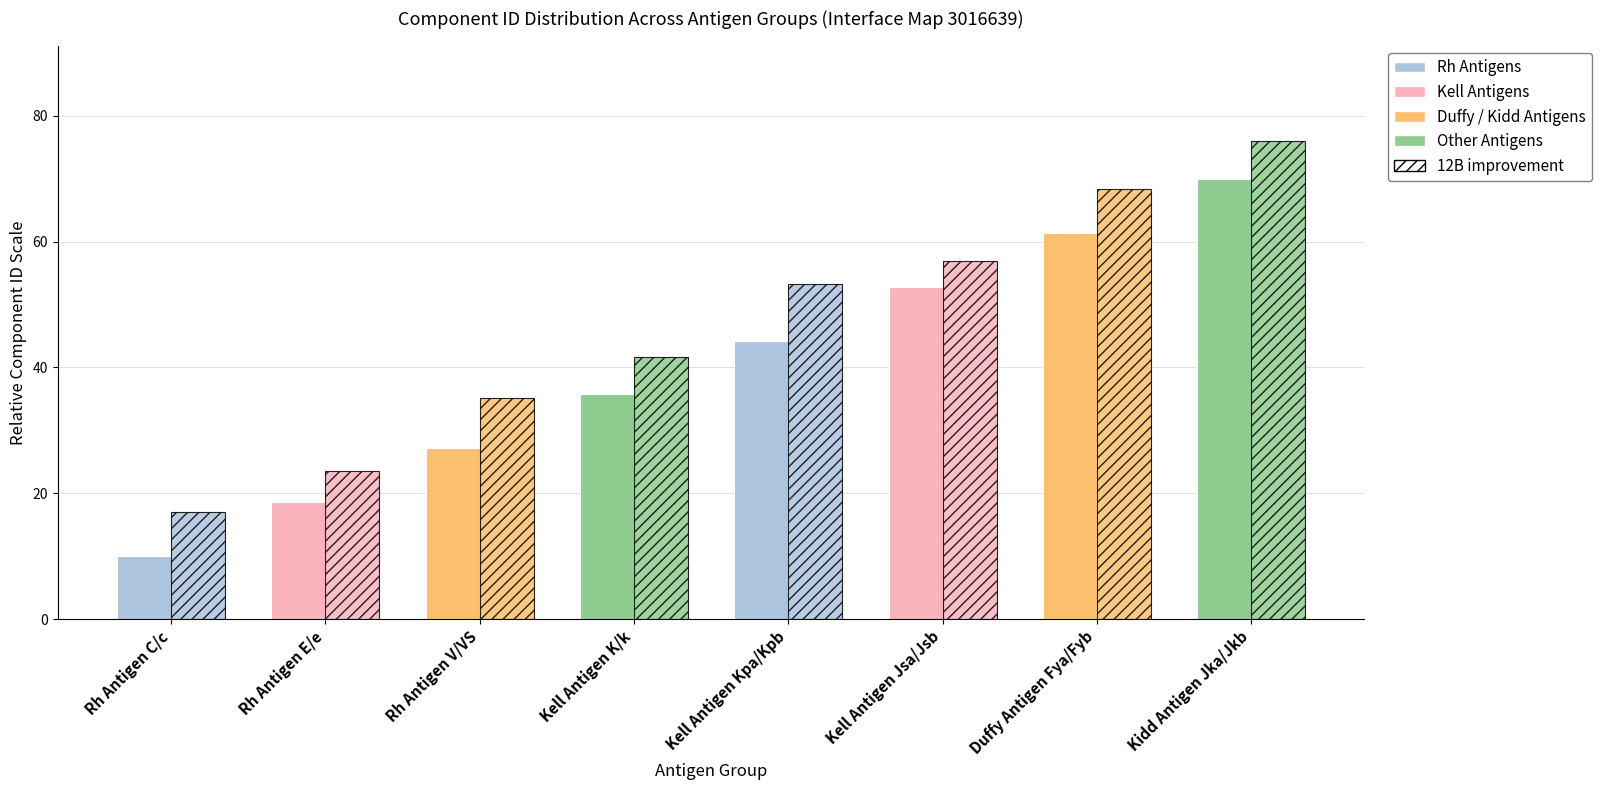

What is the label of the 4th bar from the right?

Kell Antigen Kpa/Kpb